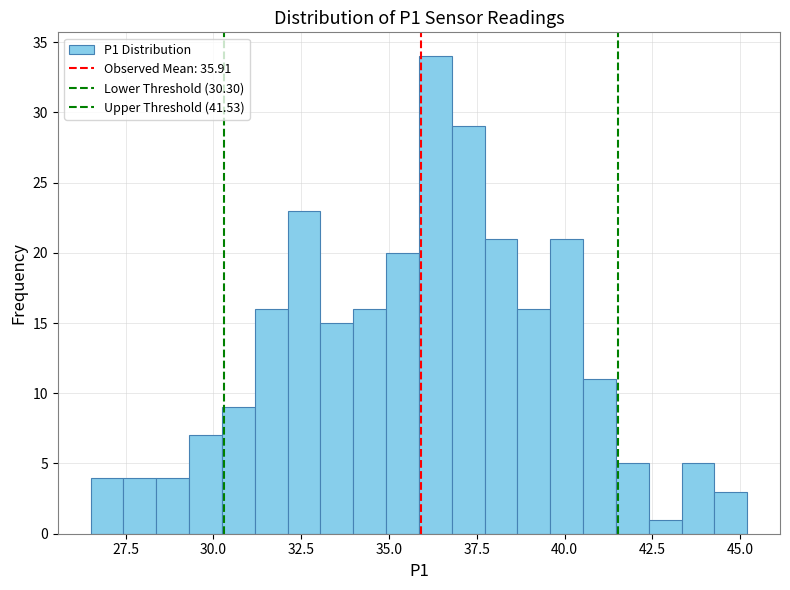

Read against the x-axis, roughly where is the centre of the tallest bar?

36.5